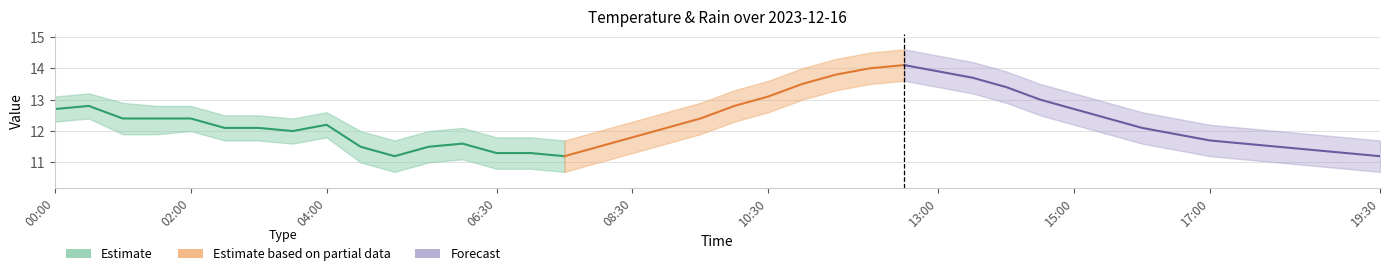

What is the difference between the col_2_center values at 15:00 and 17:00?

1.0